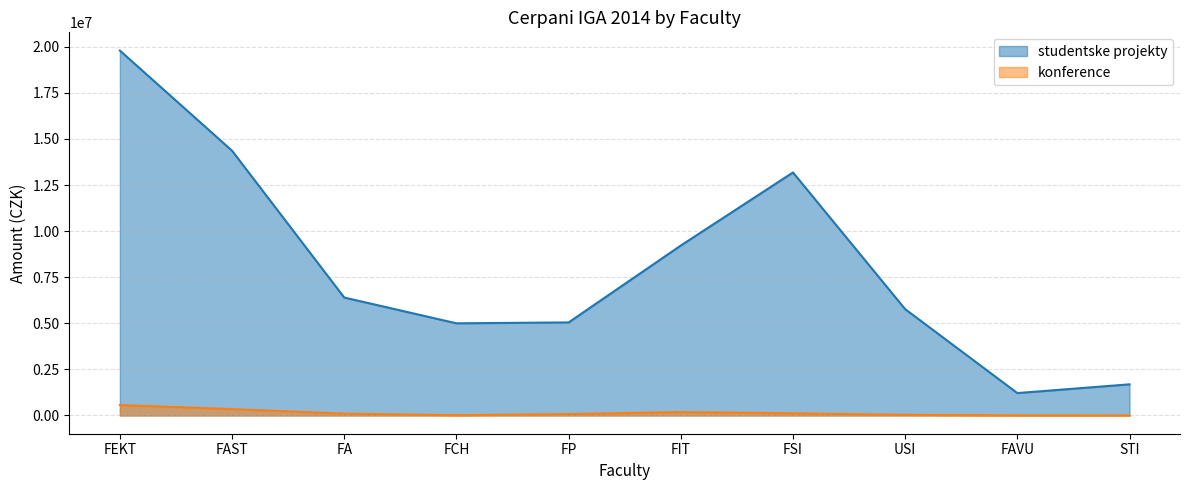

True or false: konference has more than 0 points higher than both neighbors.

True